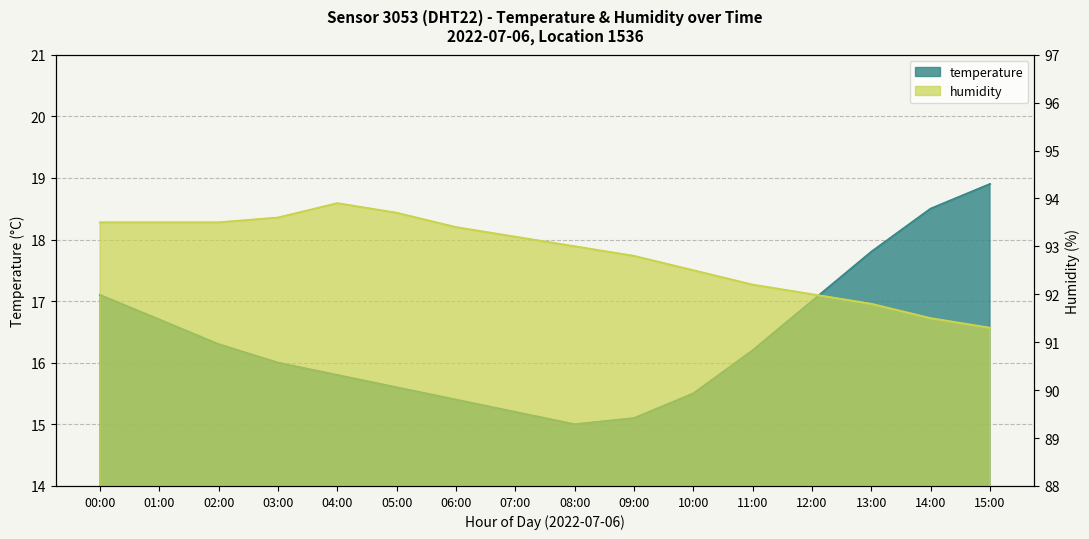

Where is the first local minimum for temperature?

08:00